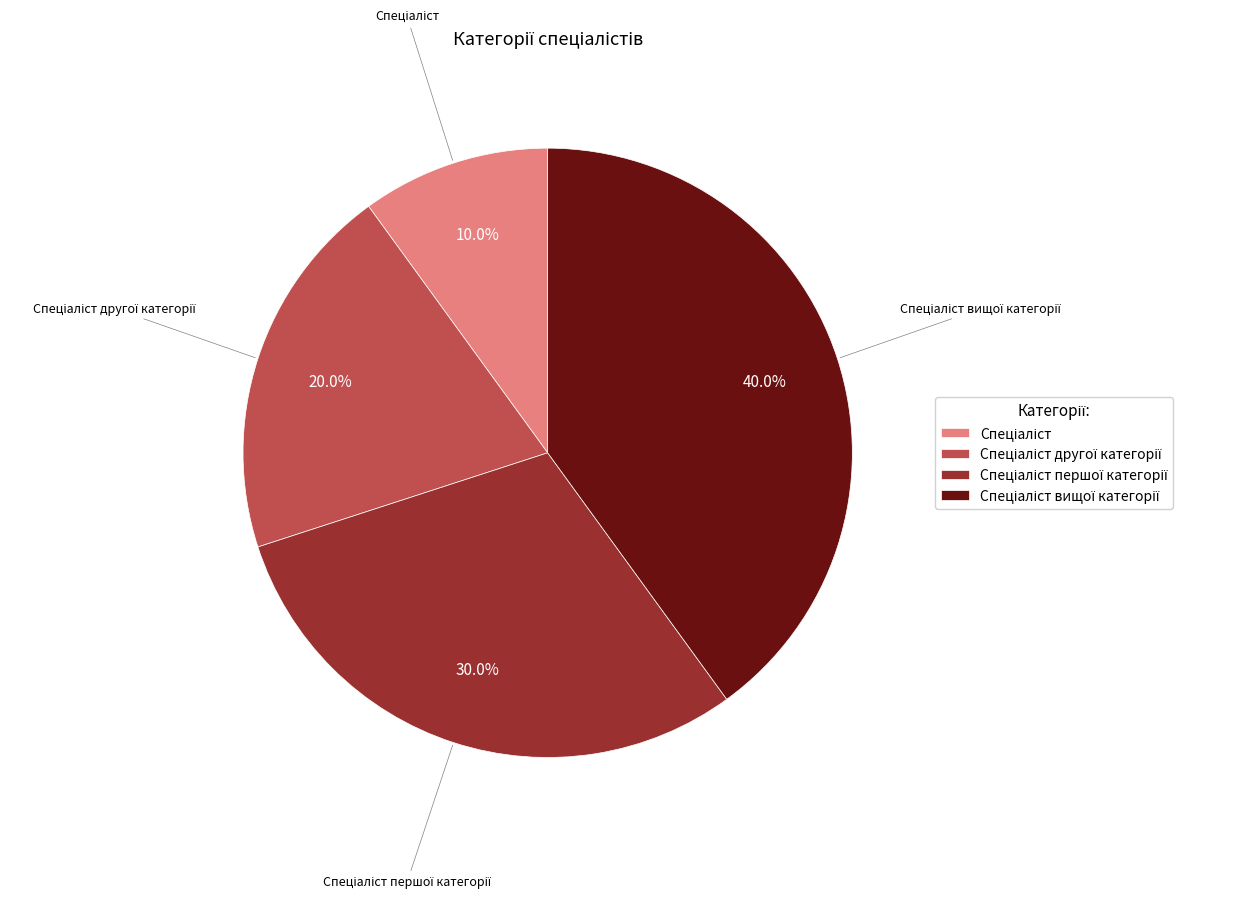

Is there any slice that represents more than half of the pie?

No